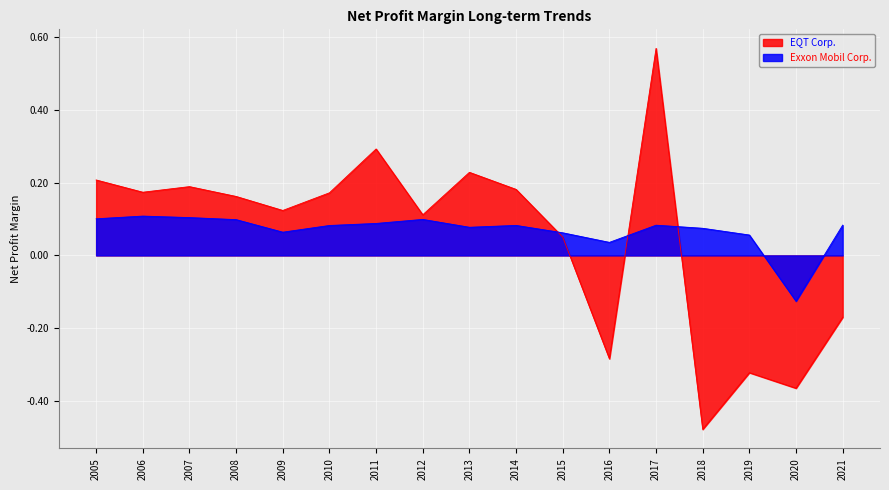

Reading left to right, list all the values displayed in this chart.

EQT Corp.: 0.2	0.2	0.2	0.2	0.1	0.2	0.3	0.1	0.2	0.2	0.1	-0.3	0.6	-0.5	-0.3	-0.4	-0.2
Exxon Mobil Corp.: 0.1	0.1	0.1	0.1	0.1	0.1	0.1	0.1	0.1	0.1	0.1	0.0	0.1	0.1	0.1	-0.1	0.1